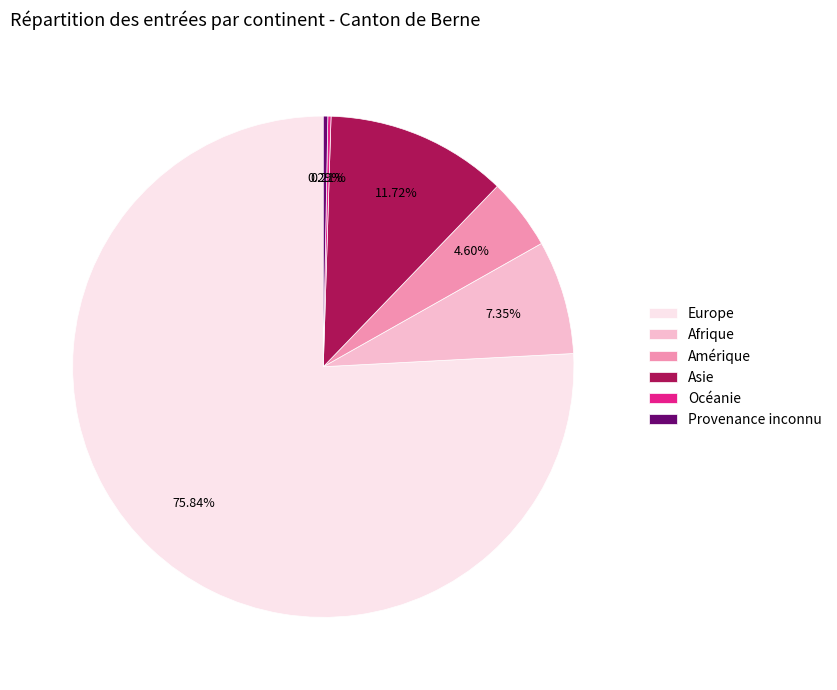

Is there any slice that represents more than half of the pie?

Yes